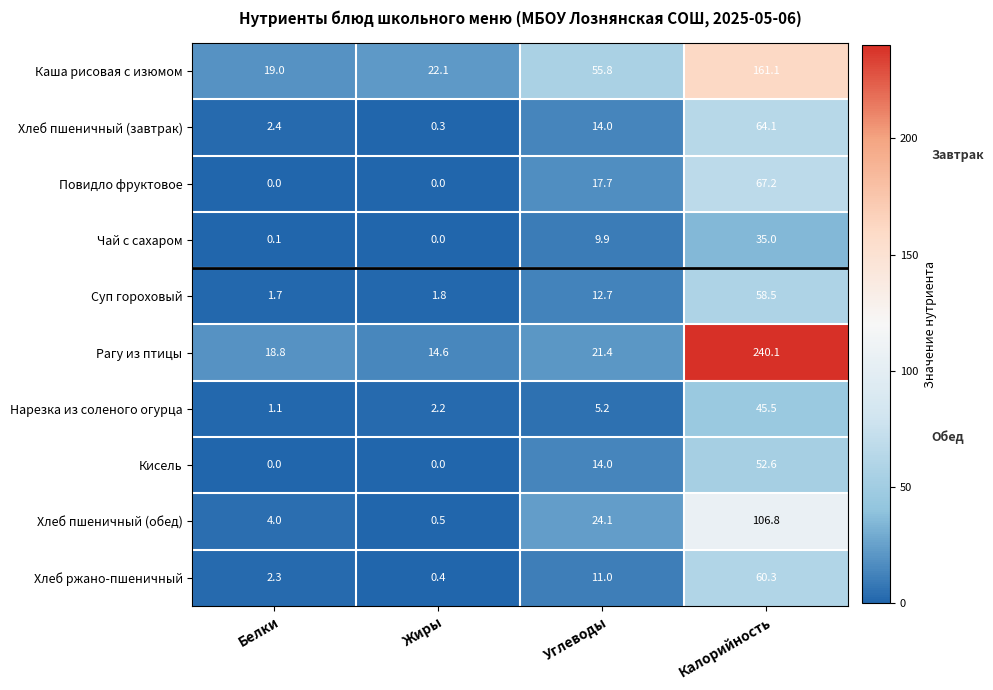

How many distinct data groups are displayed?

10